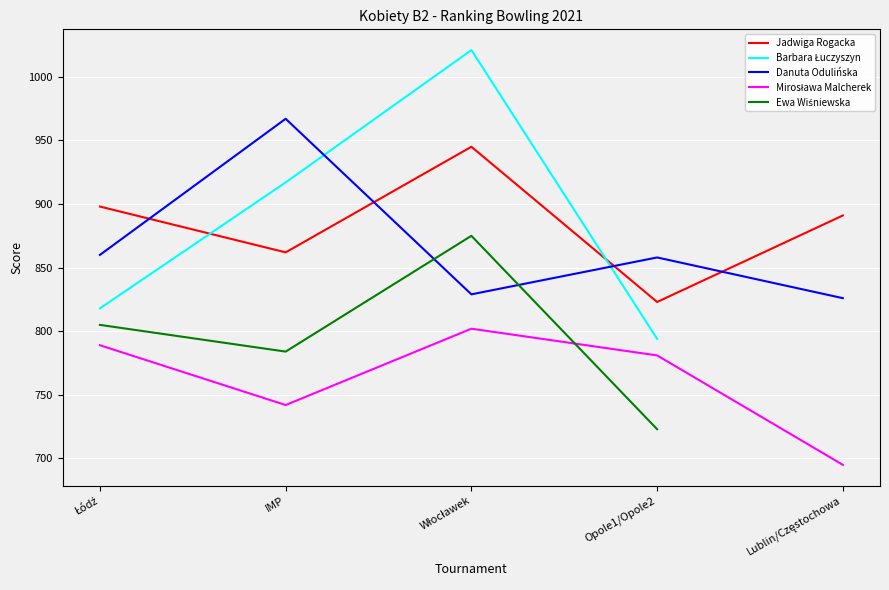

Between Łódź and Opole1/Opole2, which is larger?

Łódź